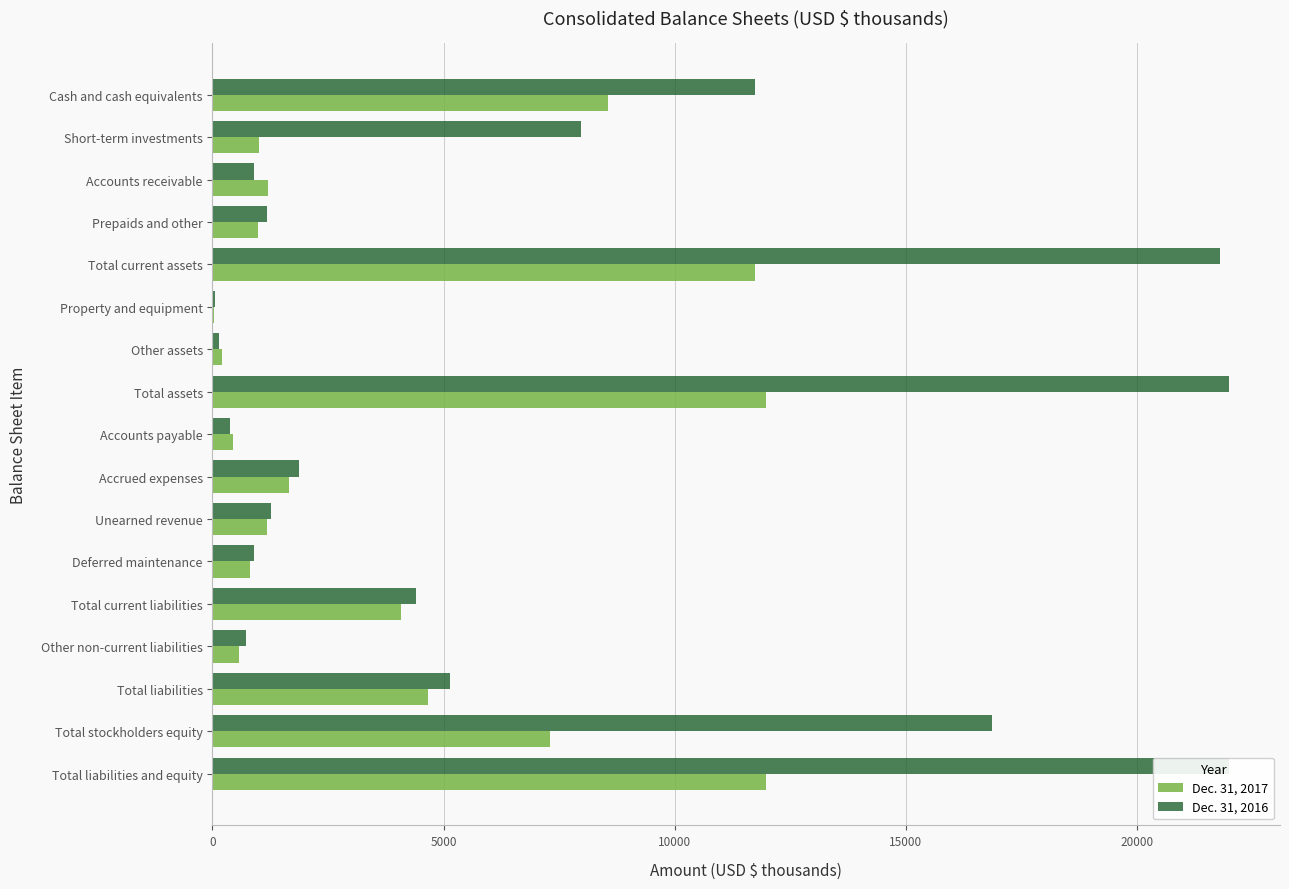

What is the difference between the highest and lowest values at 0?

3170